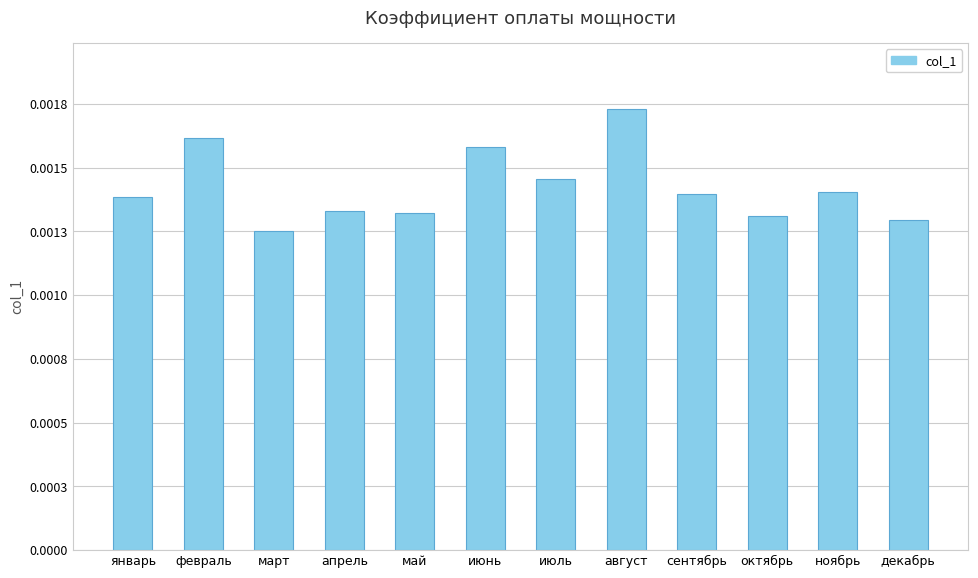

True or false: the data shows 0.0 at апрель.

True